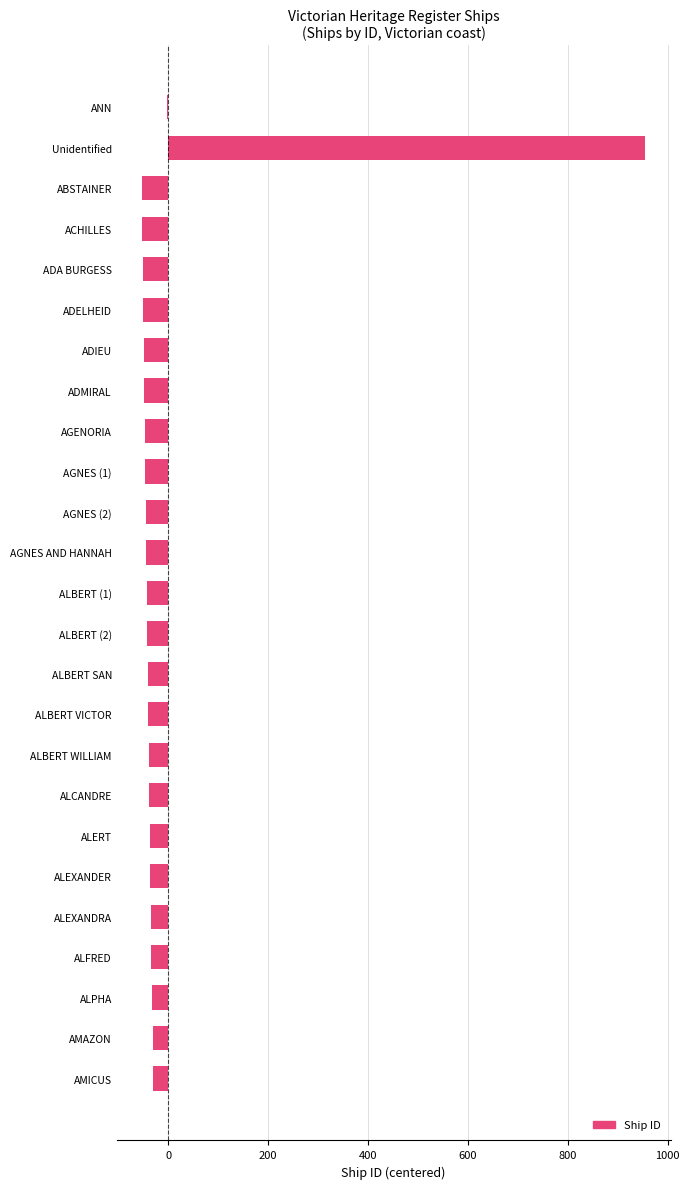

Where is the data nearest to the value 451?

ANN